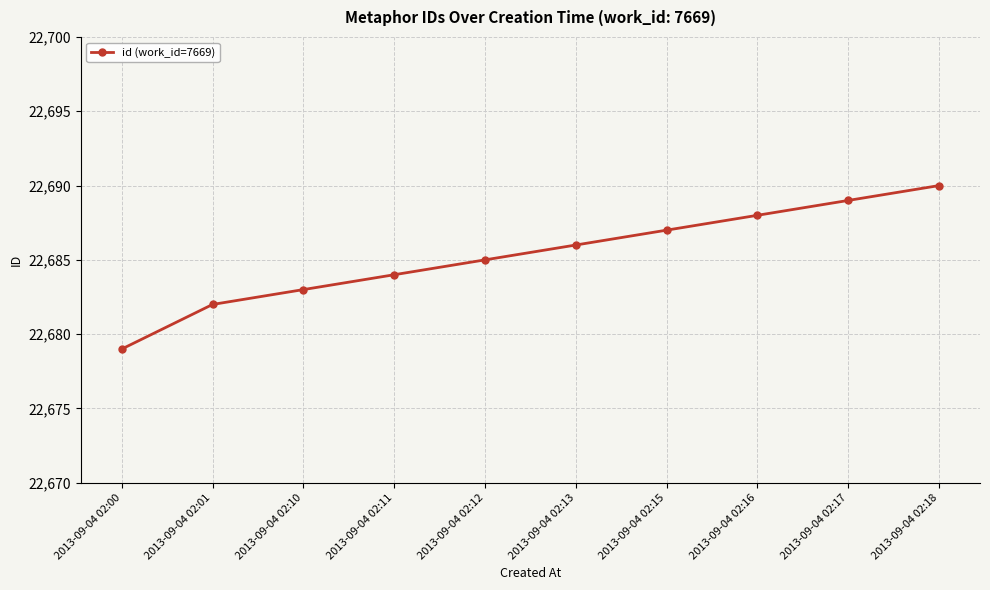

True or false: the data has more than 0 interior local peaks.

False